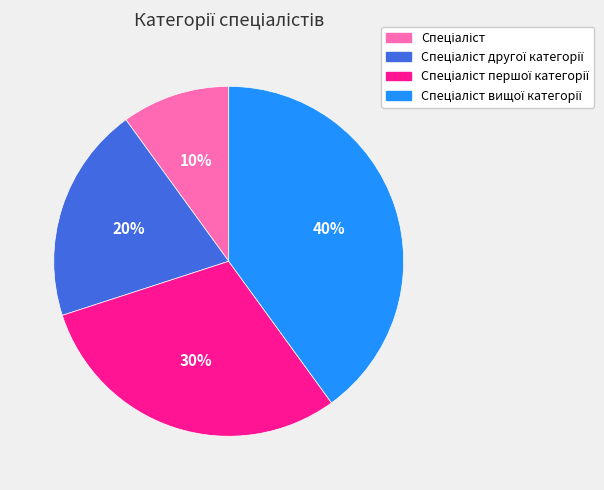

To the nearest percent, what is the average slice percentage?

25%